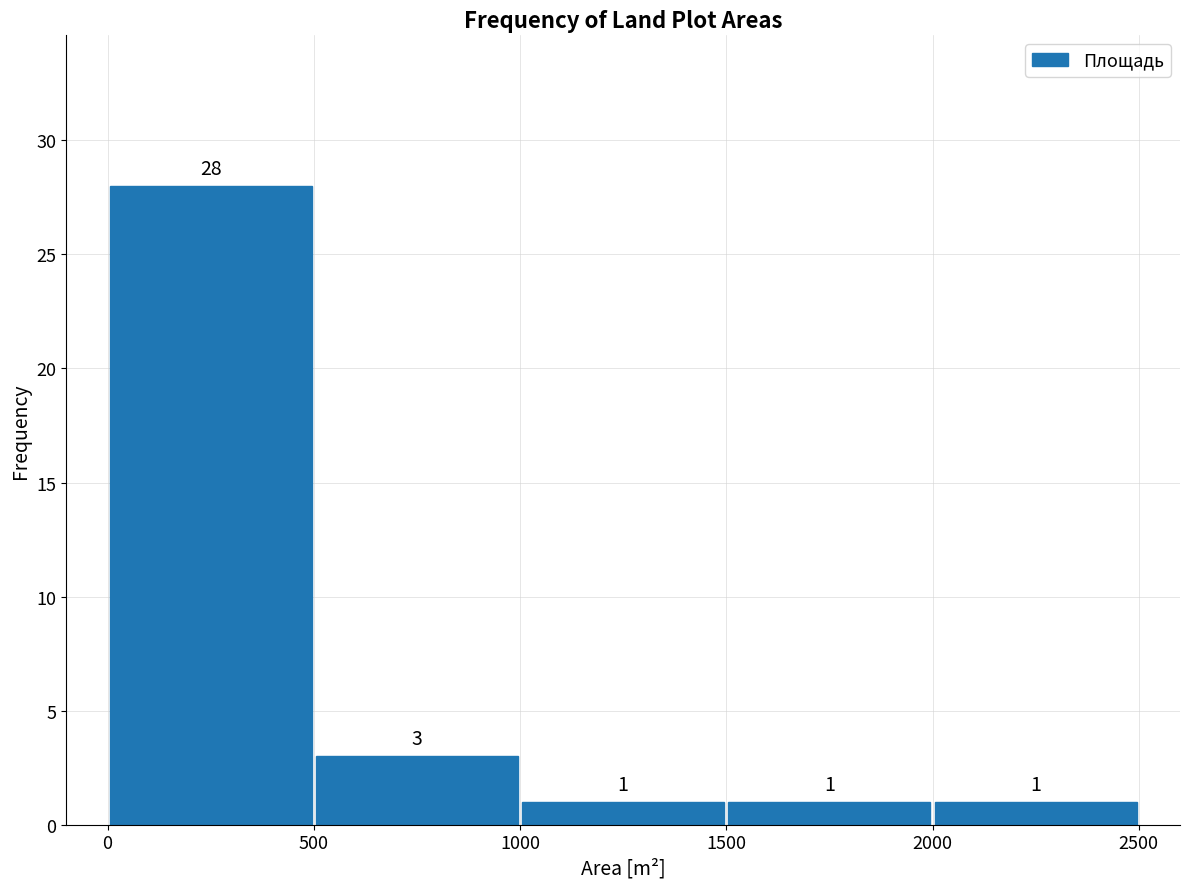

Which range on the x-axis has the tallest bar?

0 to 500